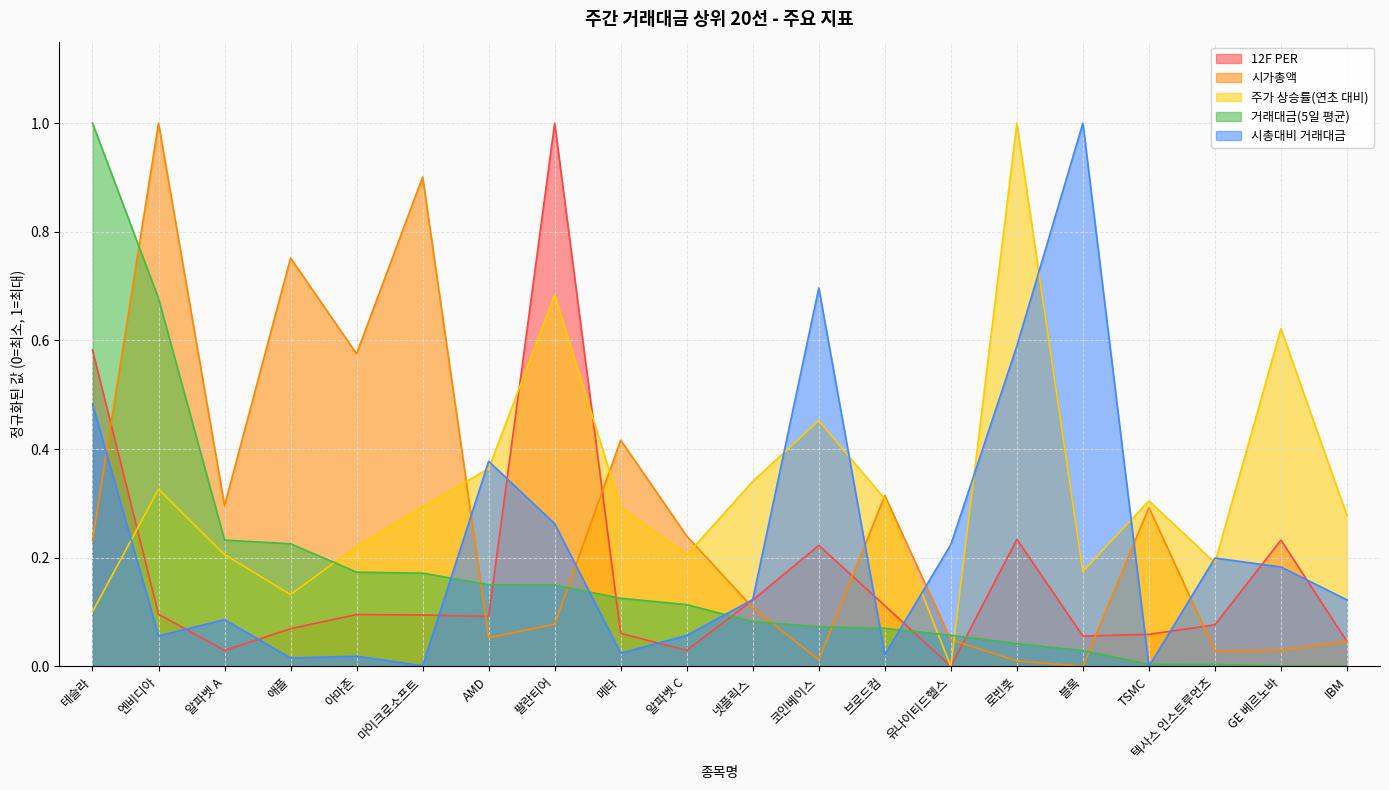

What is the label of the 20th point from the left?

IBM